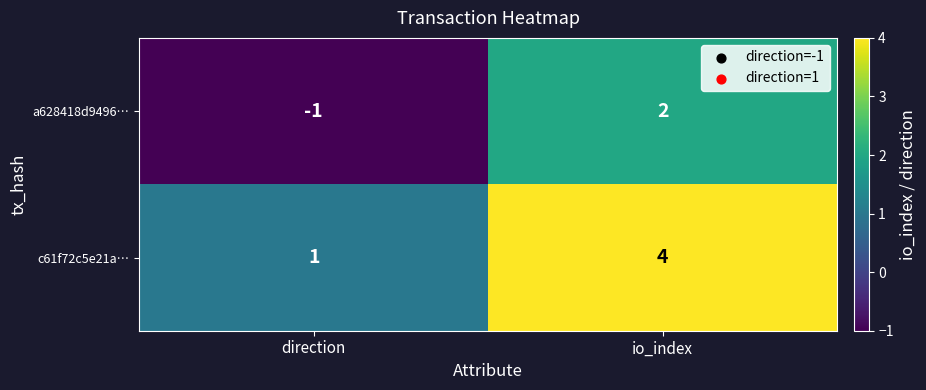

What is the difference between the a628418d9496… values at direction and io_index?

3